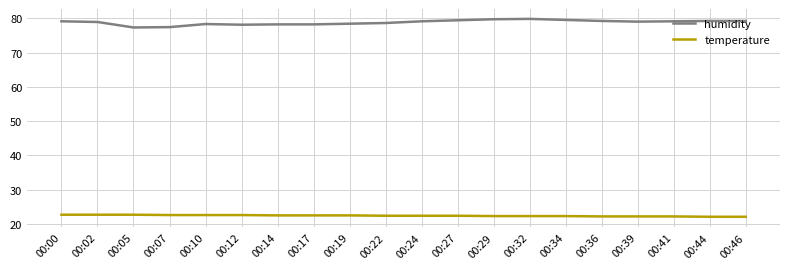

List the series in order of their peak value, lowest first.

temperature, humidity